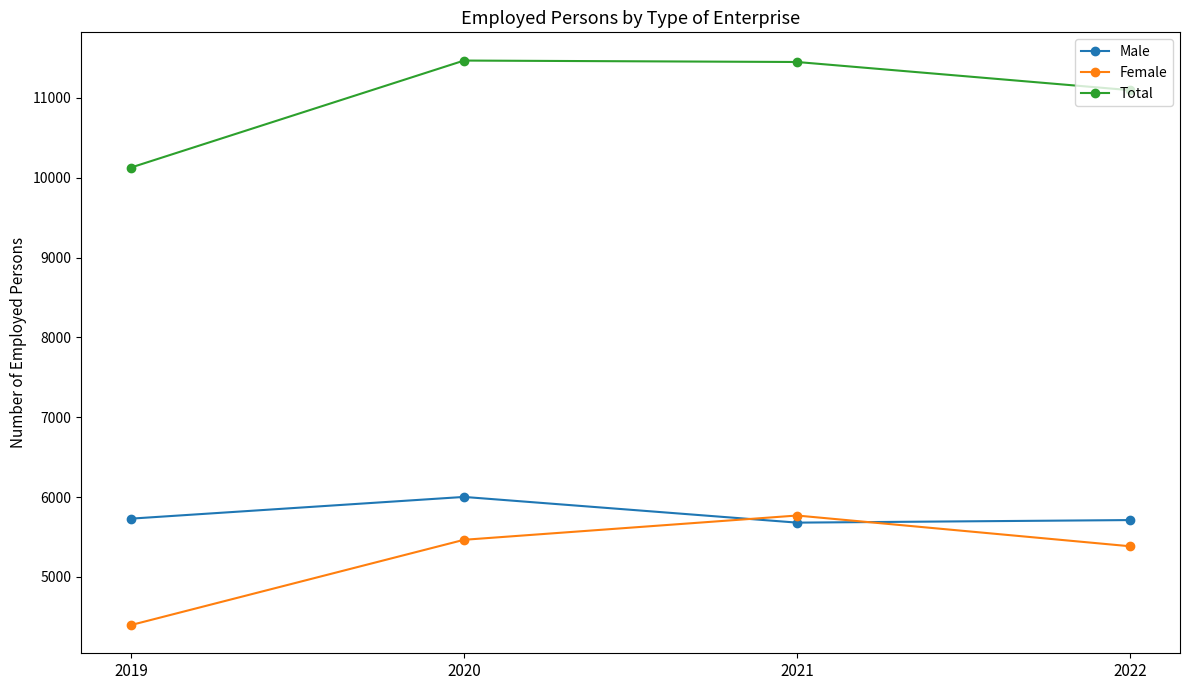

Where is Total nearest to the value 10799?

2022